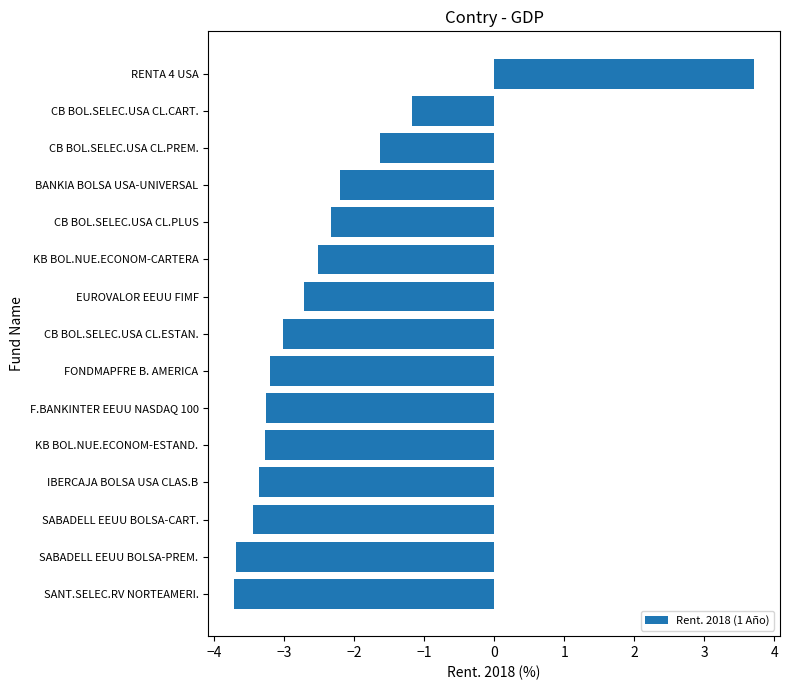

Is it true that the value at CB BOL.SELEC.USA CL.CART. is -1.2?

True